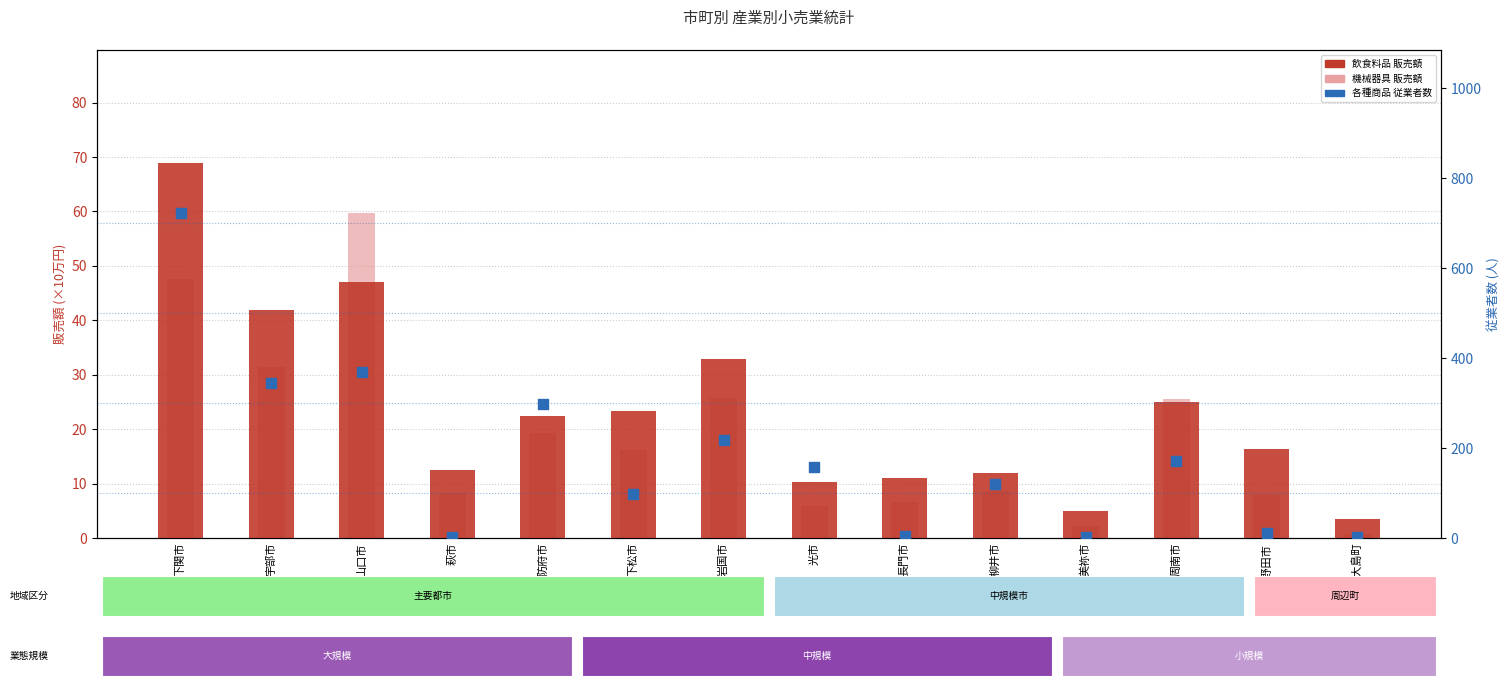

Which series has the largest Y range (max minus min)?

各種商品 従業者数